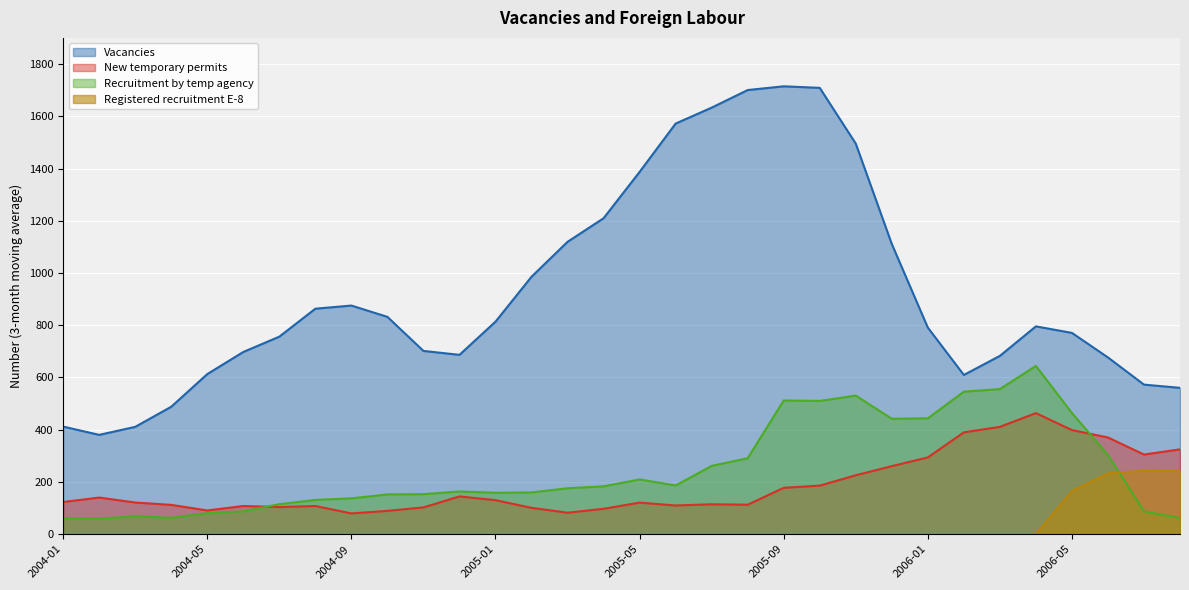

True or false: New temporary permits has a value of 178.8 at 2004-03.

False